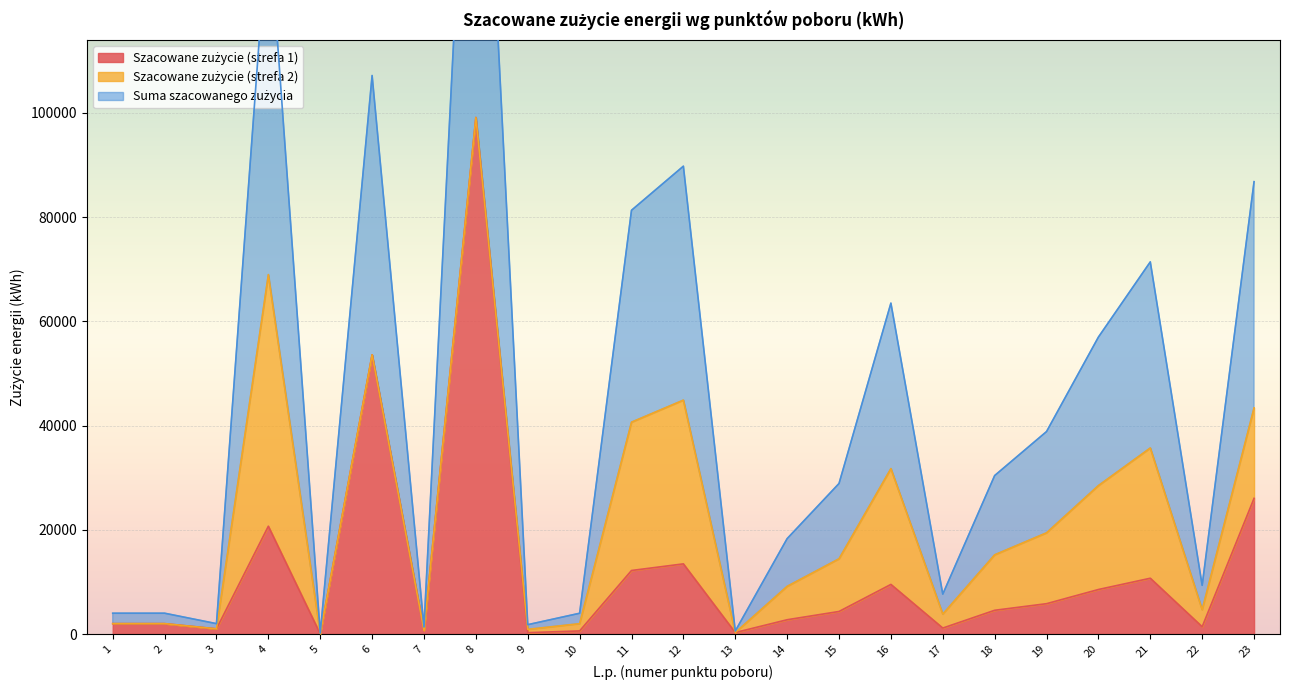

At which label does Szacowane zużycie (strefa 1) reach its minimum?

5